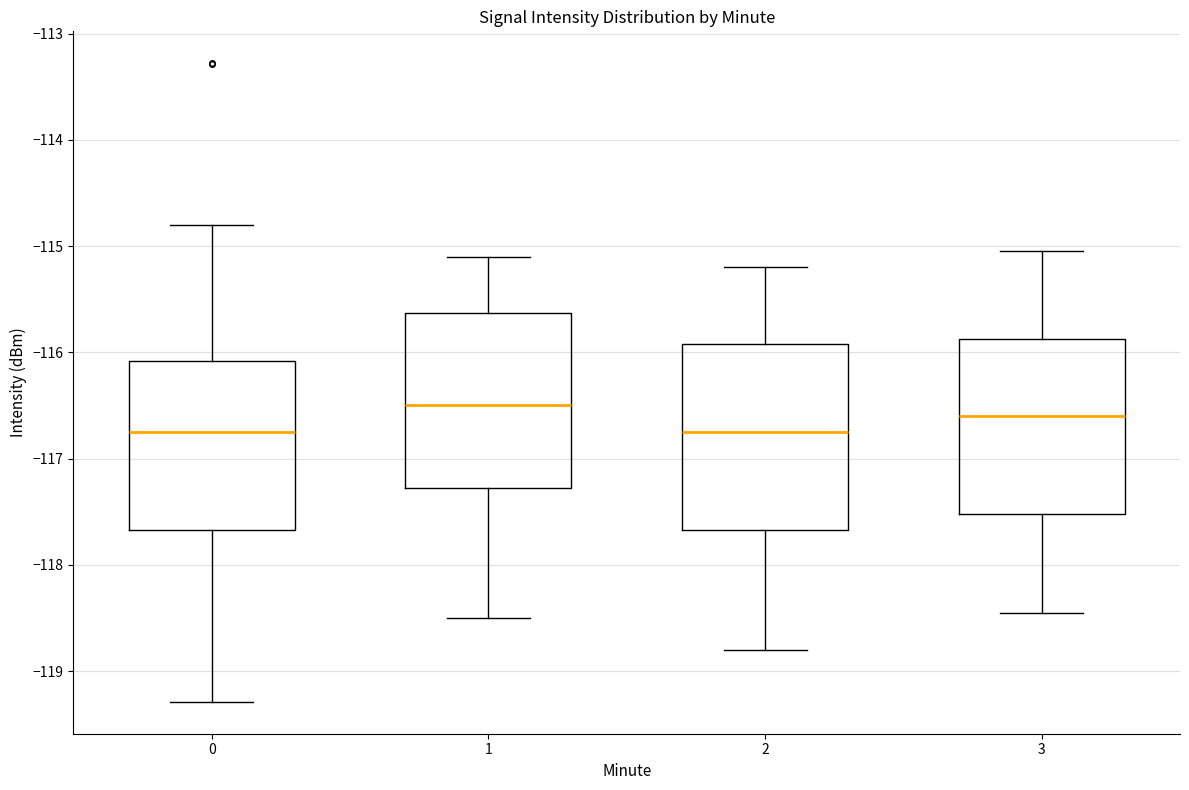

Which box's median line is the highest?

1